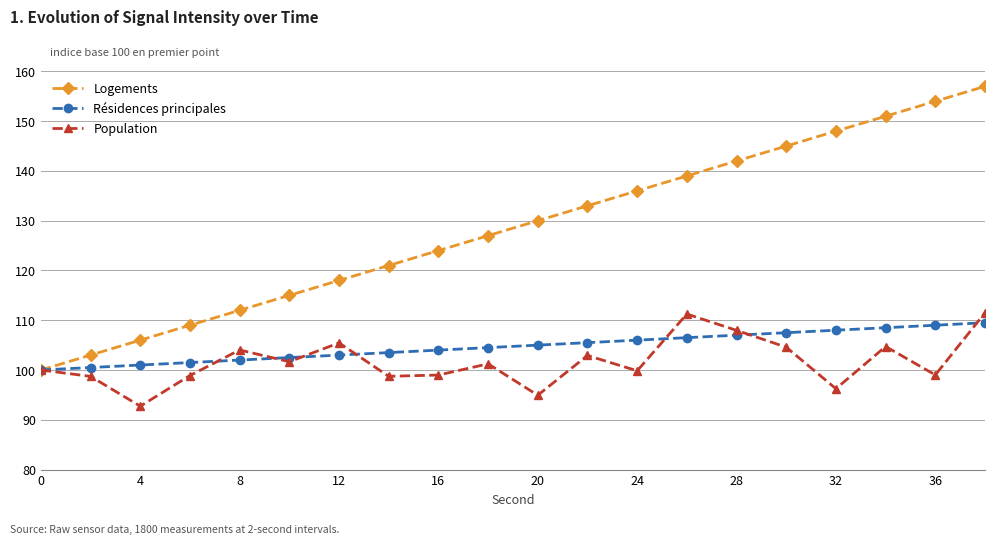

What is the value of the Logements point at the 12th from the left?

133.0